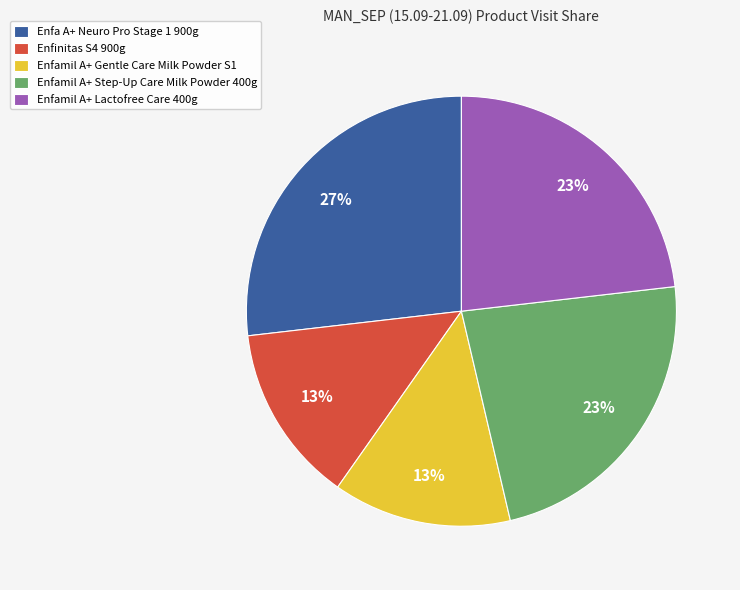

Does Enfamil A+ Lactofree Care 400g represent more than half of the total?

No